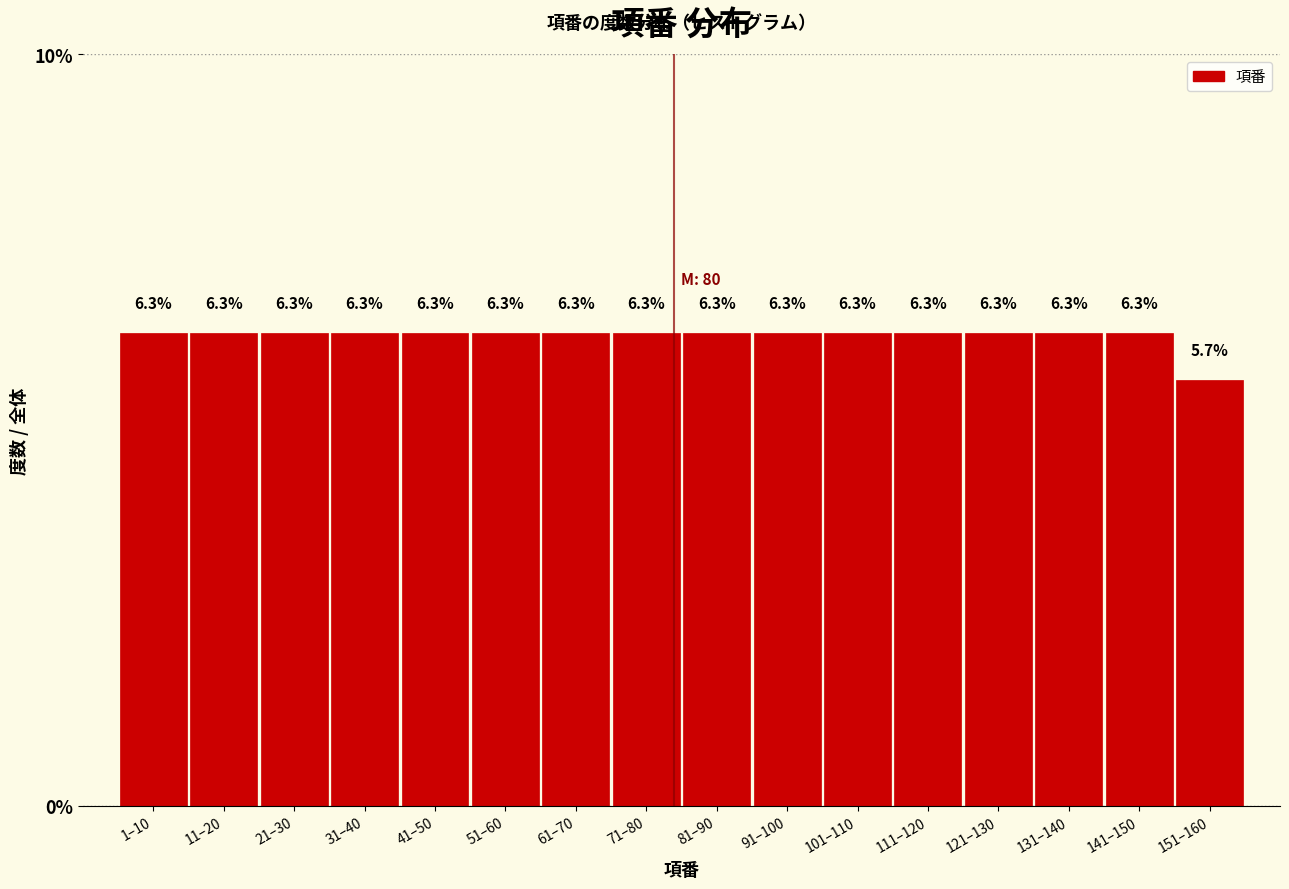

Reading right to left, list all the values displayed in this chart.

5.7	6.3	6.3	6.3	6.3	6.3	6.3	6.3	6.3	6.3	6.3	6.3	6.3	6.3	6.3	6.3